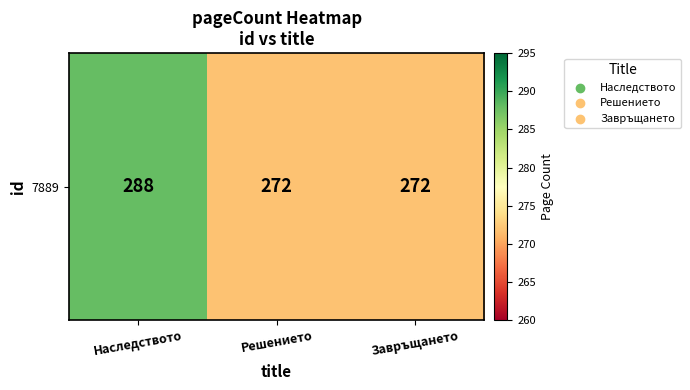

Count the number of data series in this chart.

1